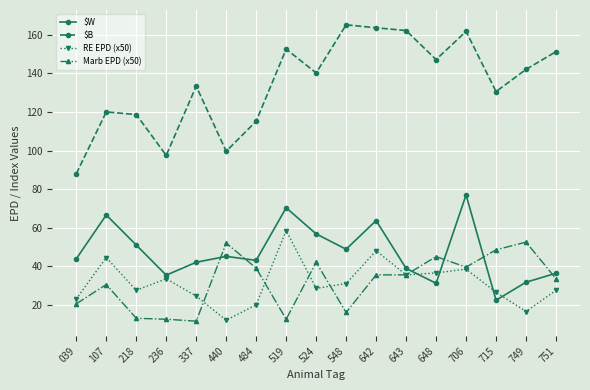

What is the total value across all series at 236?

178.8